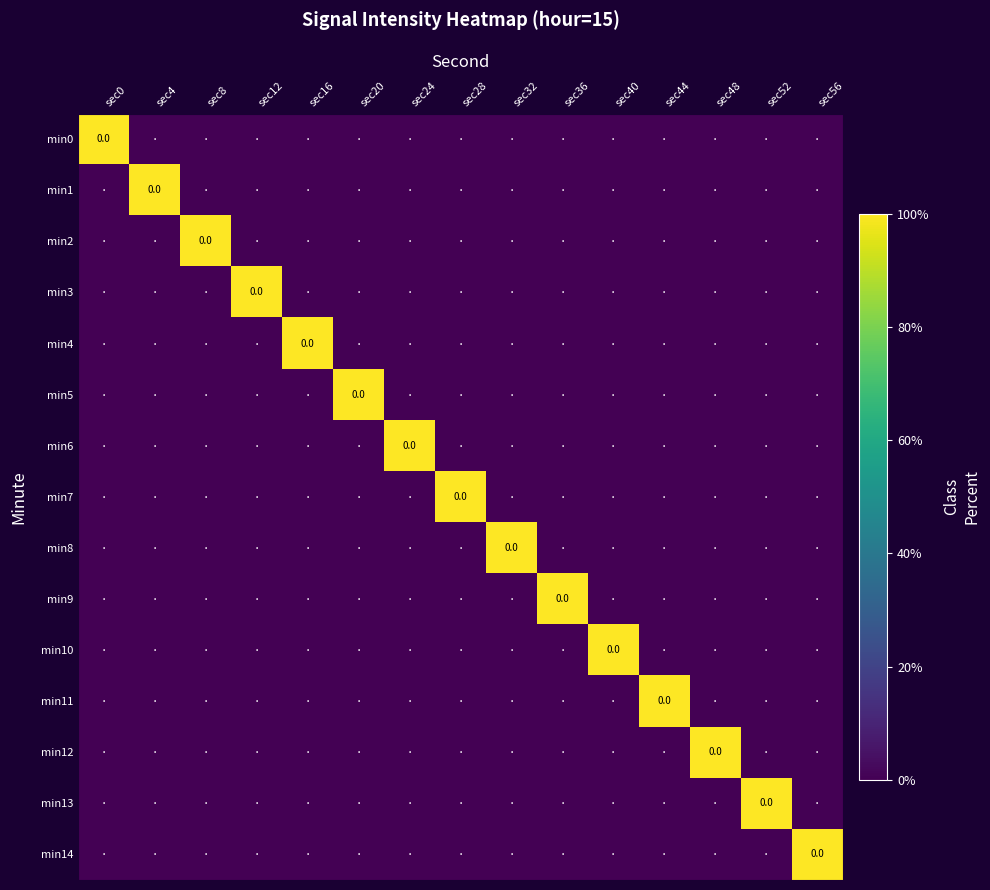

Which category has the lowest value in the min1 series?

sec0